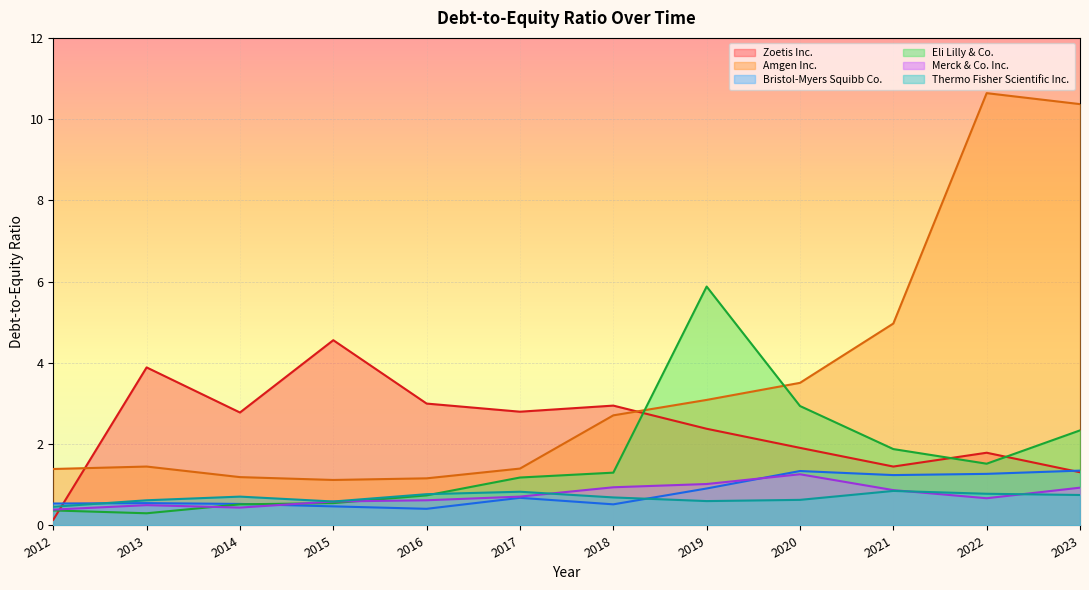

Rank the series at 2023 from highest to lowest value.

Amgen Inc., Eli Lilly & Co., Bristol-Myers Squibb Co., Zoetis Inc., Merck & Co. Inc., Thermo Fisher Scientific Inc.